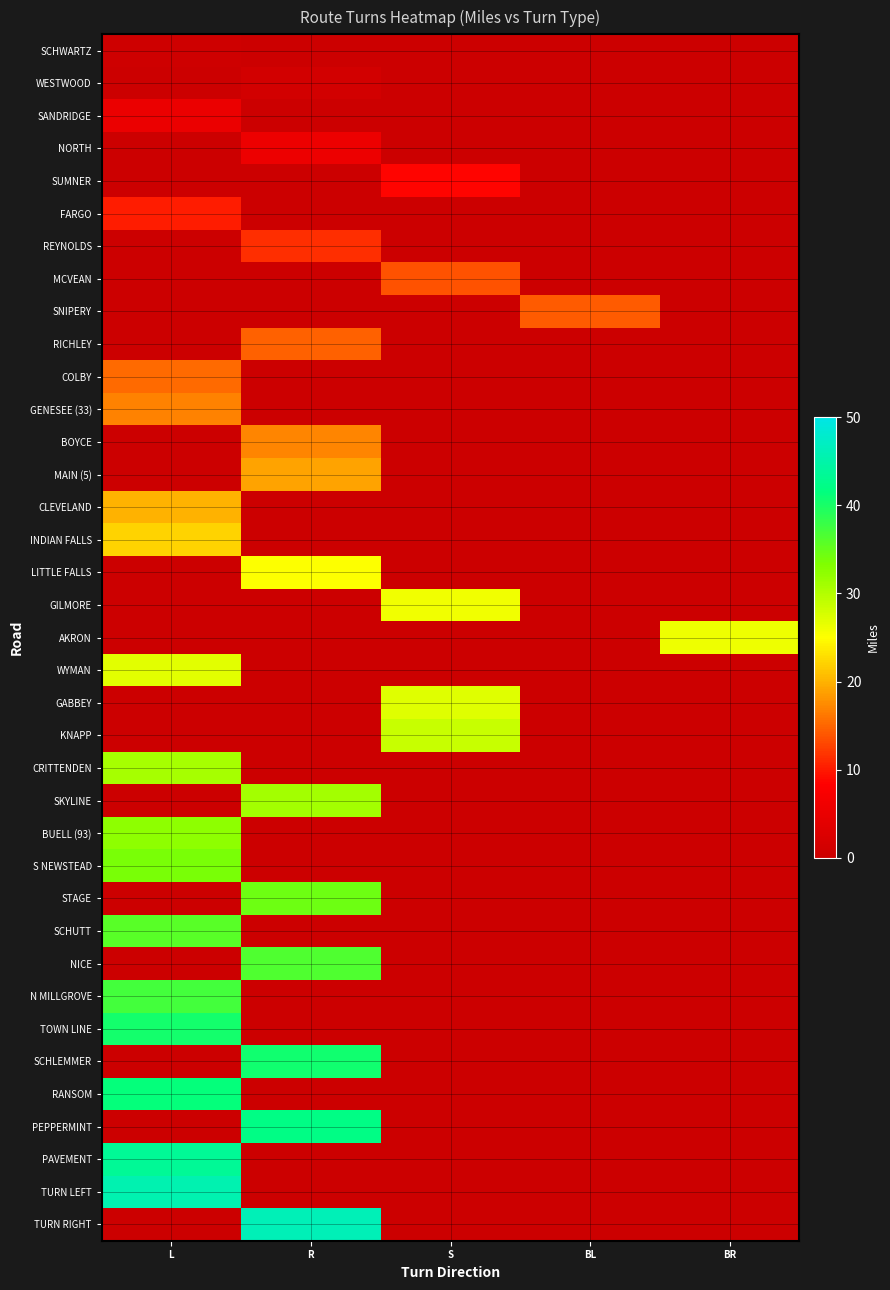

Count the number of categories in the chart.

5